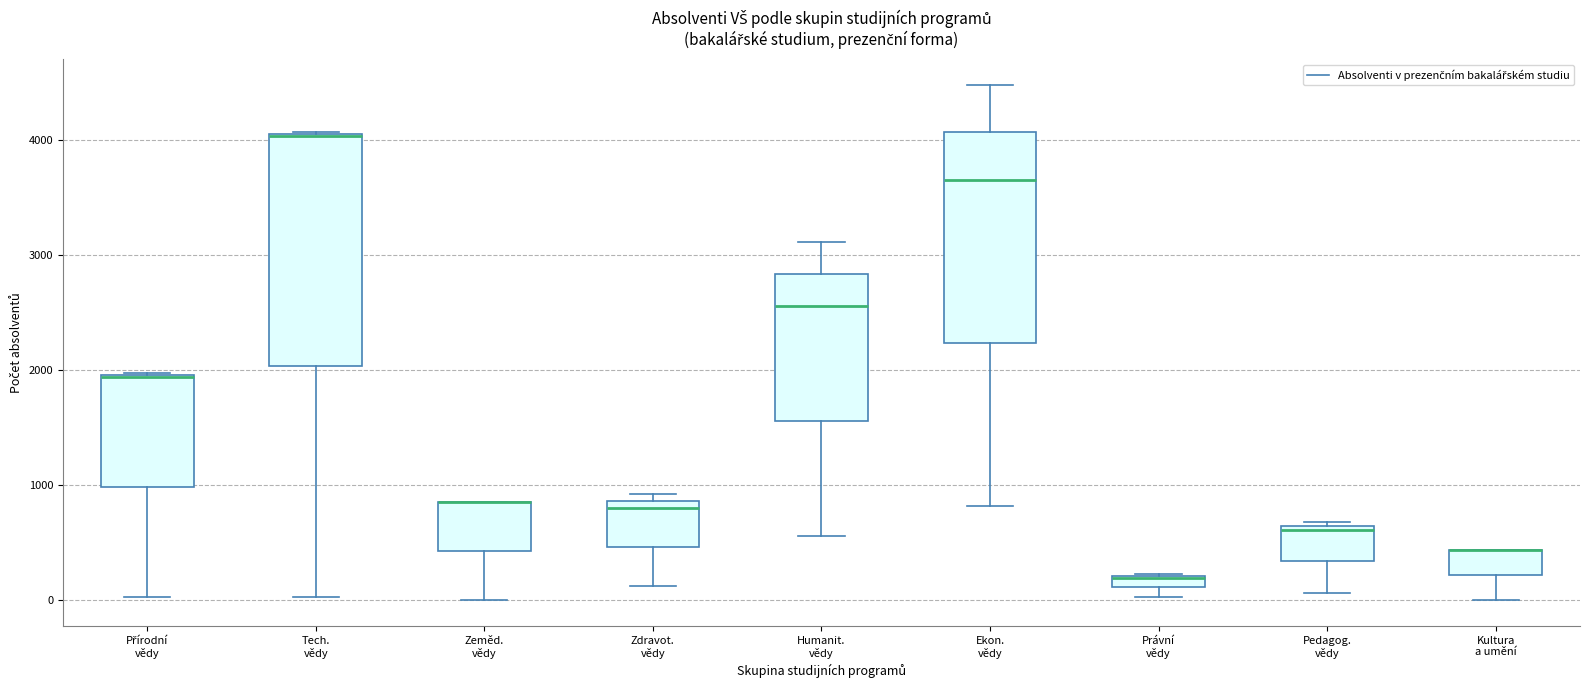

Comparing the boxes themselves (not the whiskers), which one is the tallest?

Tech. vědy